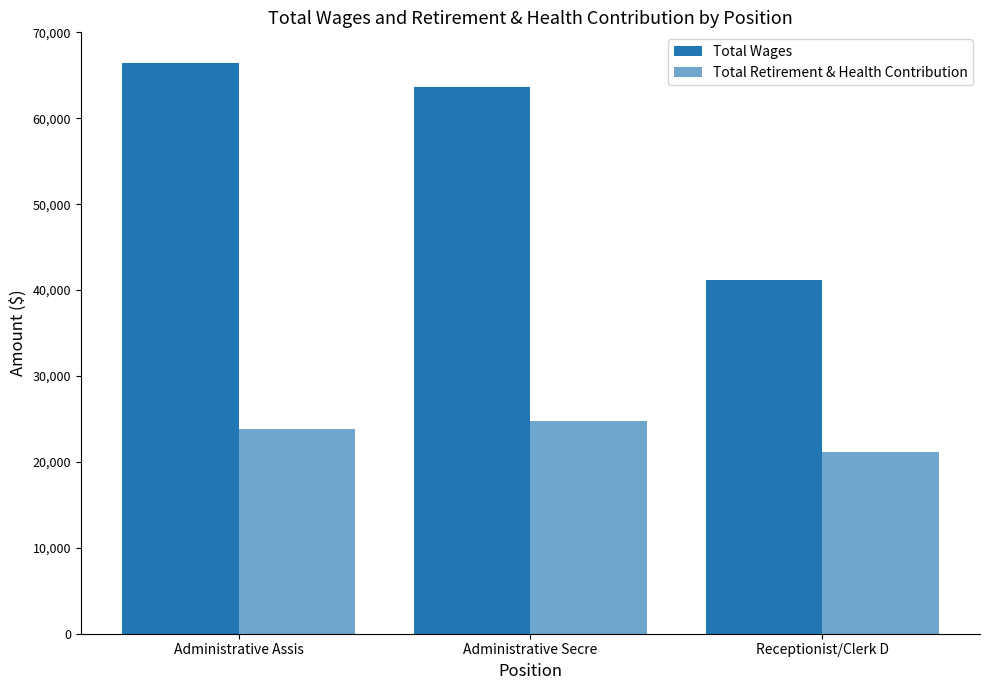

How many values in the Total Retirement & Health Contribution series are below 23786?

1